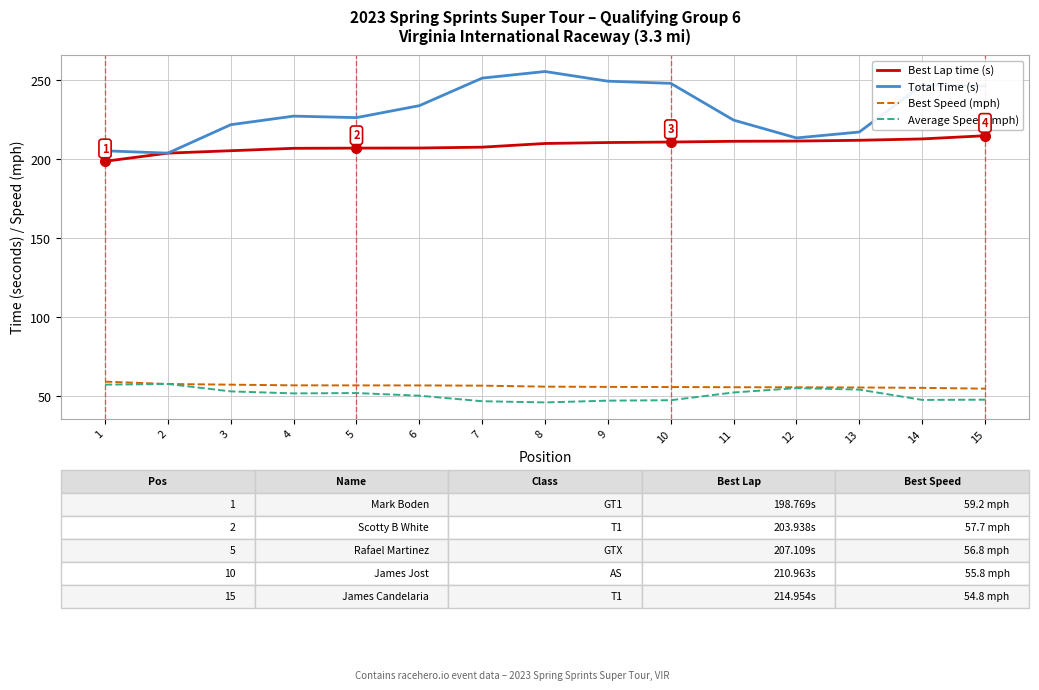

What is the sum of all Average Speed (mph) values?

766.7